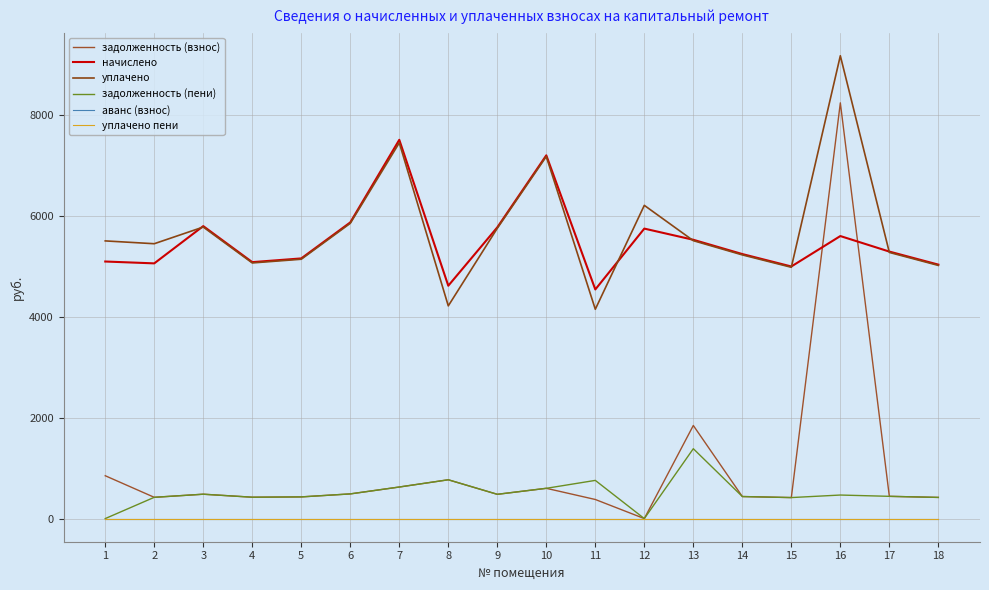

At which category does the chart reach its peak across all series?

16